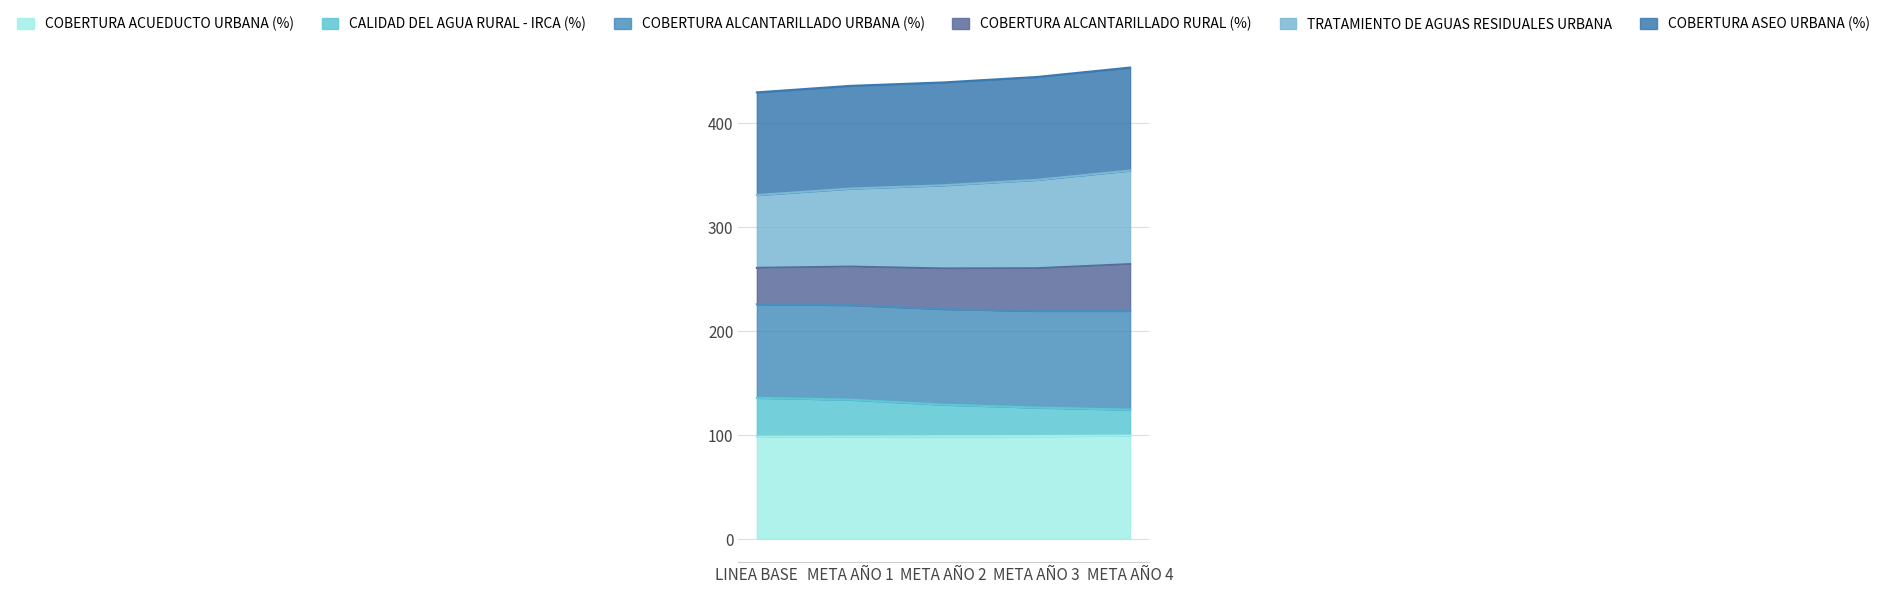

What is the average value of the COBERTURA ACUEDUCTO URBANA (%) series?

98.4